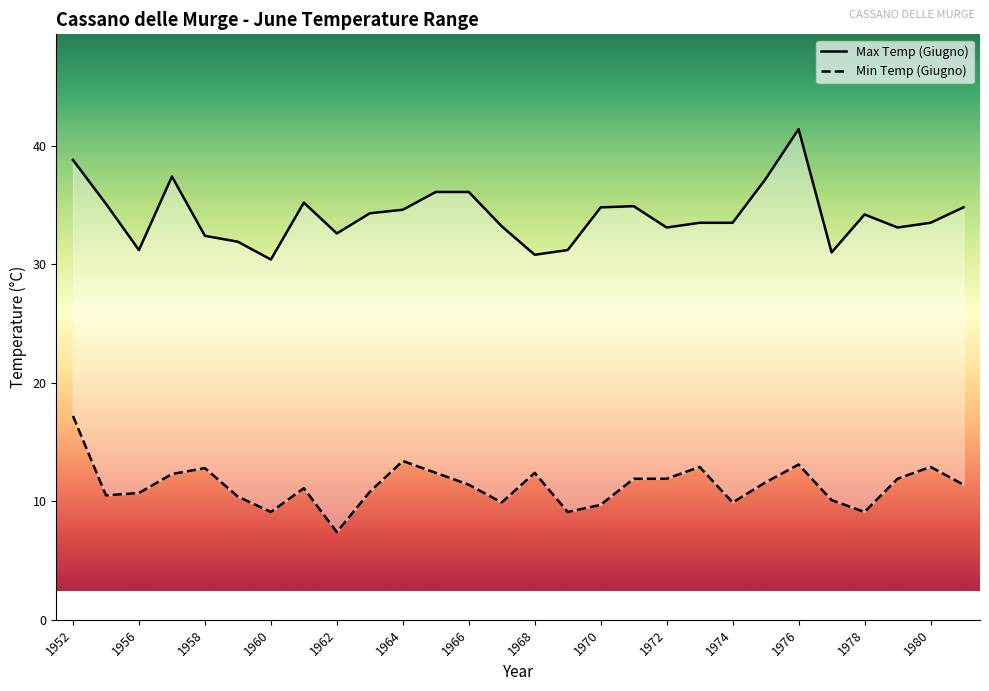

Is it true that Min Temp (Giugno) equals 13.6 at 1969?

False